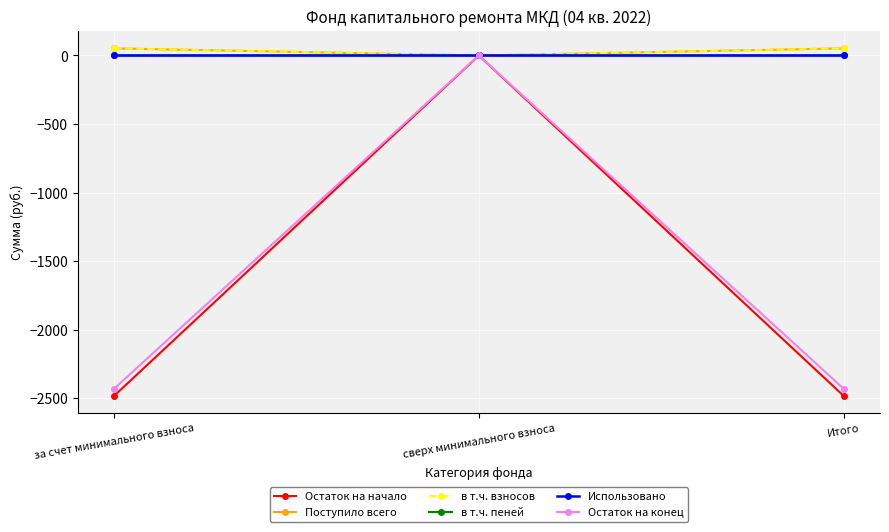

How many negative values does the Остаток на конец series have?

2